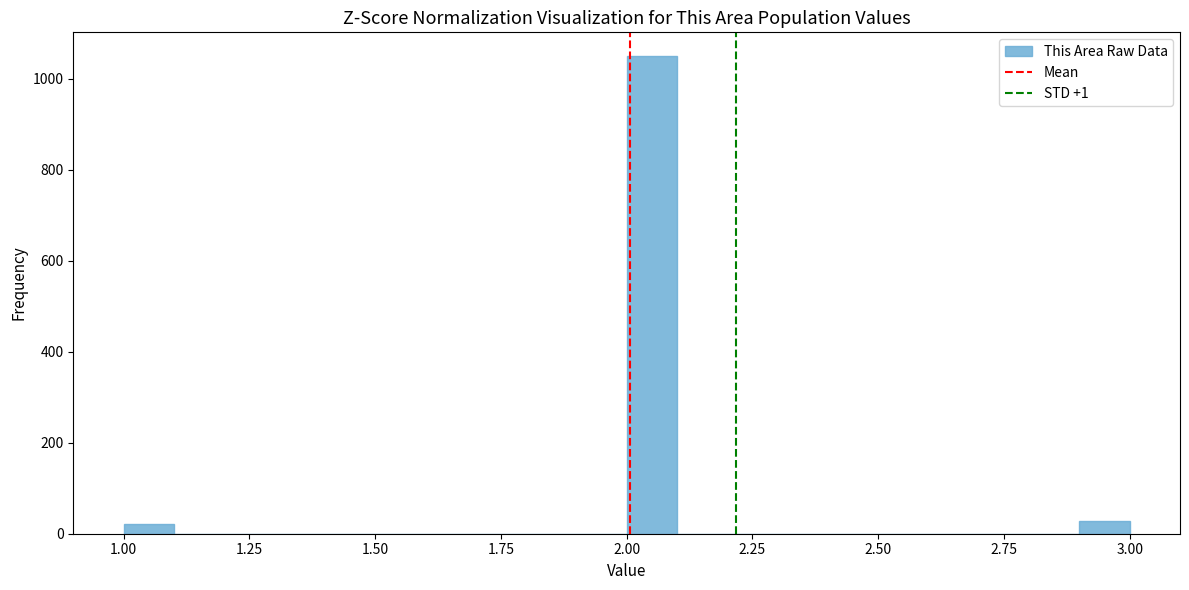

Read against the x-axis, roughly where is the centre of the tallest bar?

2.05